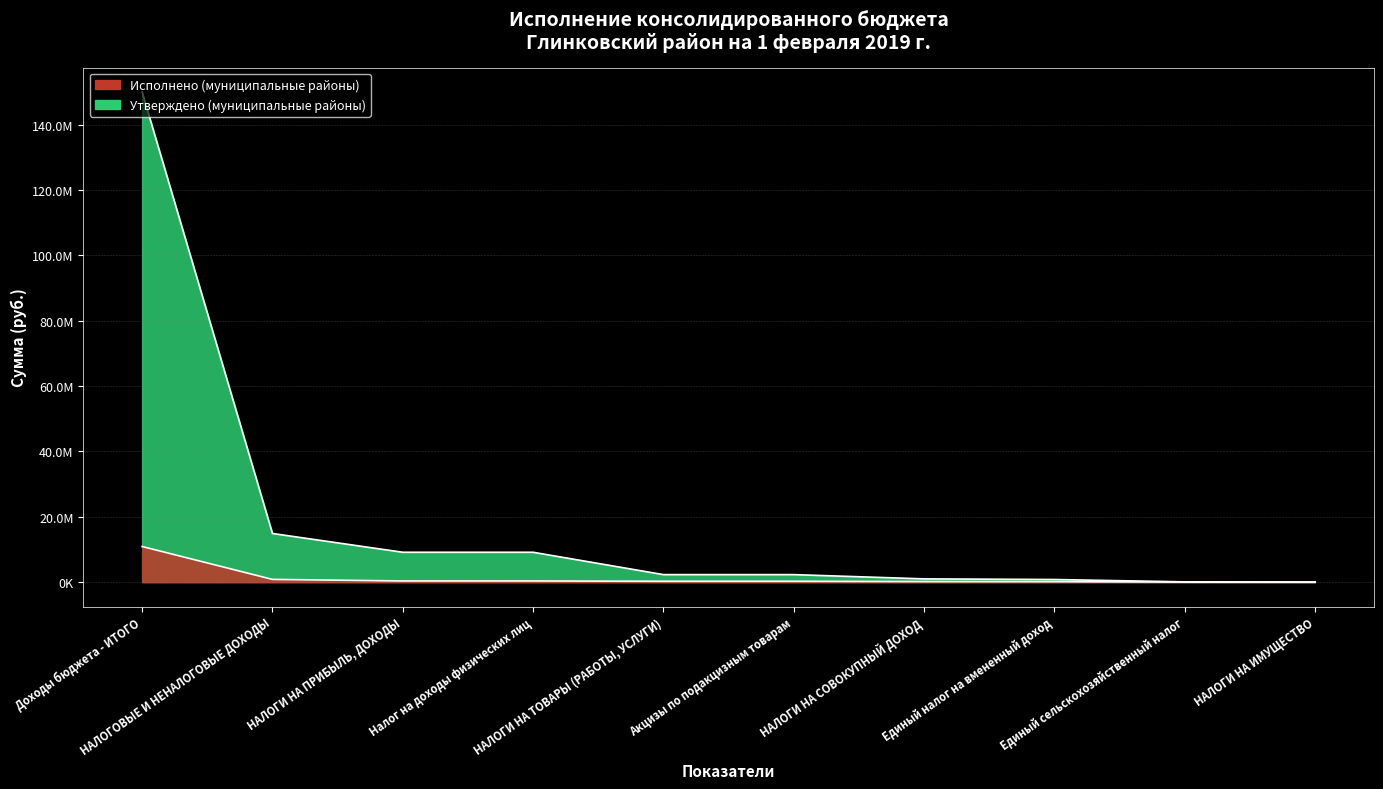

What is the difference between the second highest and minimum values in the Утверждено (муниципальные районы) series?

14877740.0